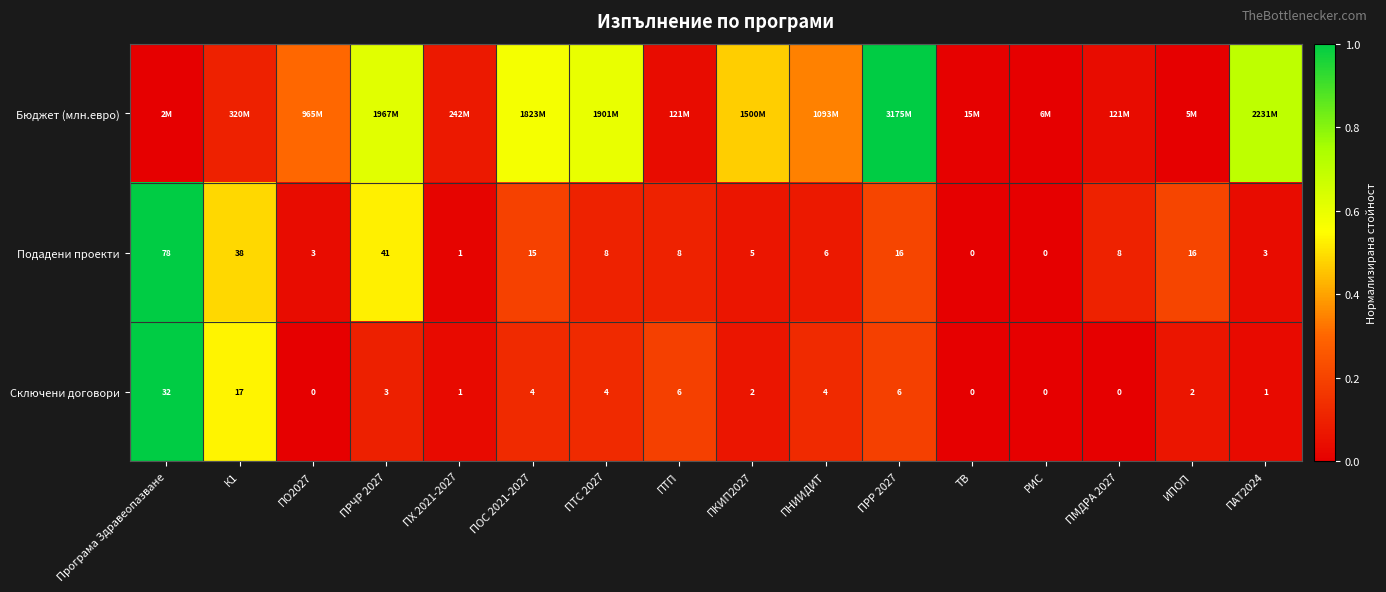

At which label does Сключени договори first exceed 3?

Програма Здравеопазване